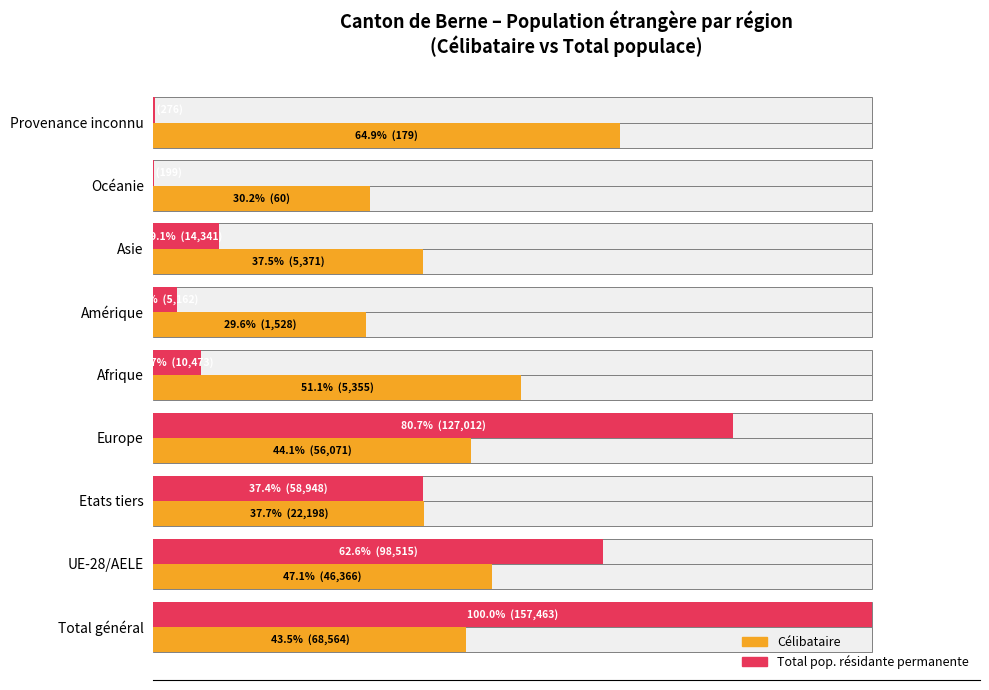

How many values in the Célibataire series are below 43?

4